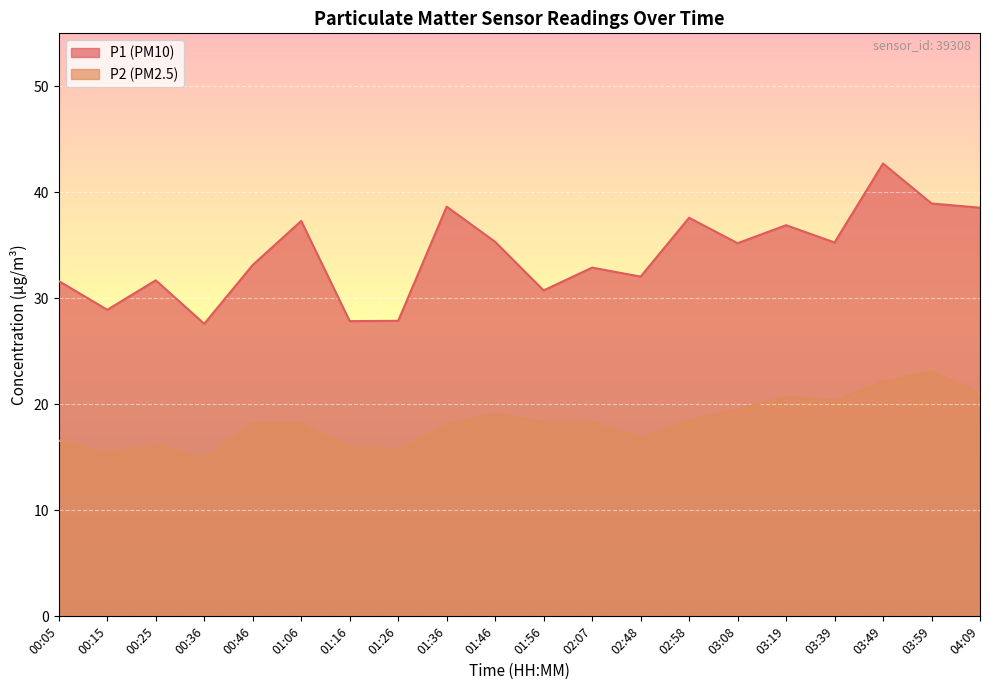

At which category does P2 reach its first local valley?

00:15